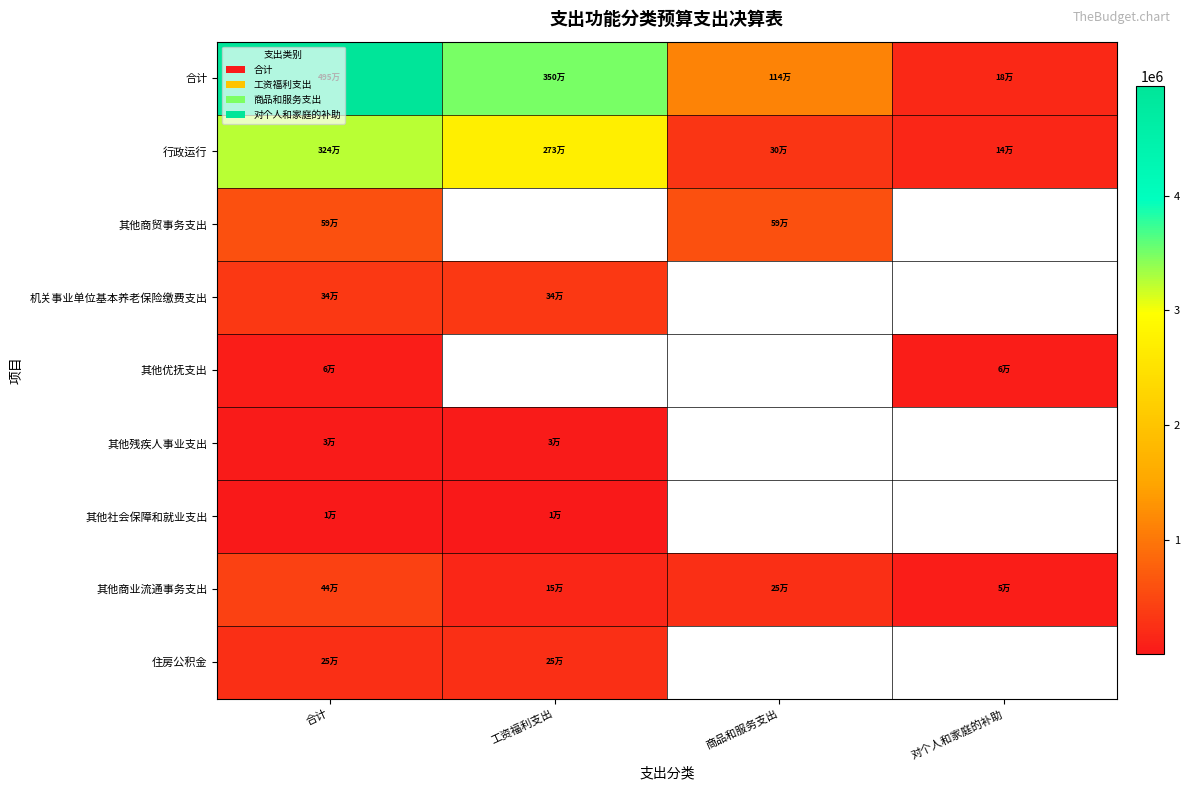

At which category is the sum across all series the highest?

合计